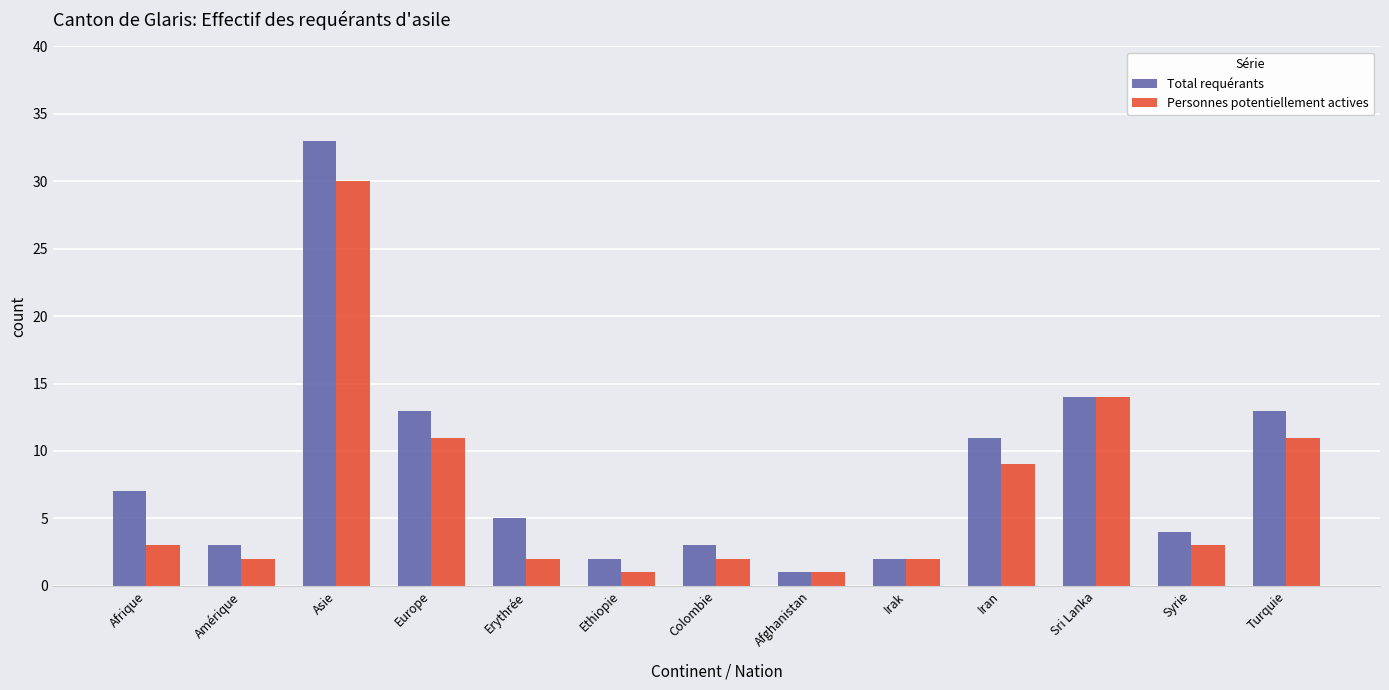

Which category has the highest value in the Total requérants series?

Asie